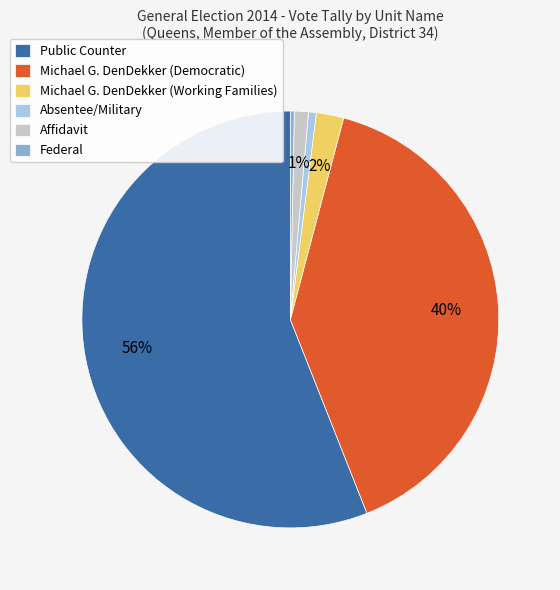

Which has a higher value, Michael G. DenDekker (Democratic) or Absentee/Military?

Michael G. DenDekker (Democratic)